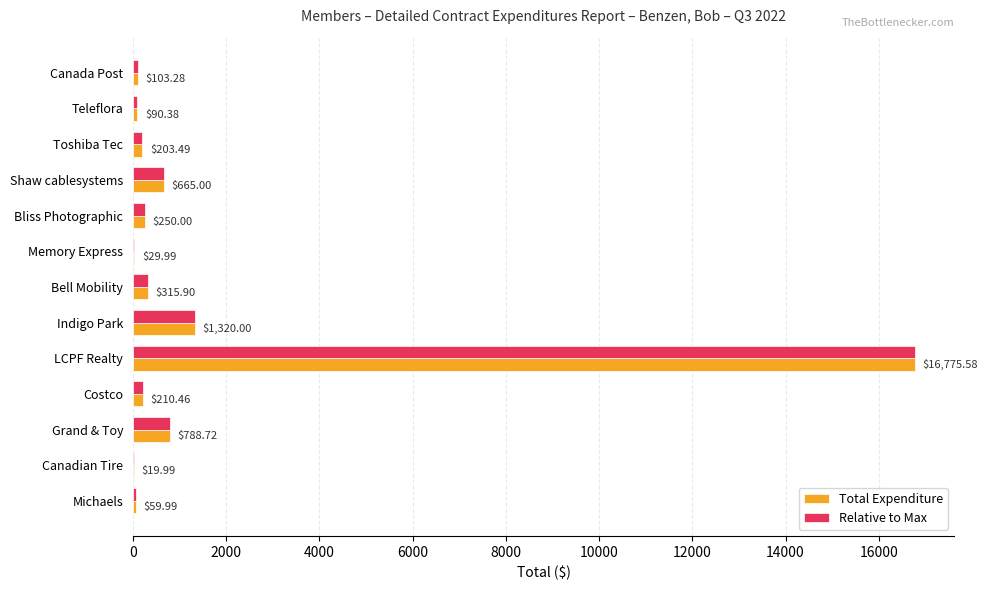

At which label is Total Expenditure closest to 8397?

Indigo Park